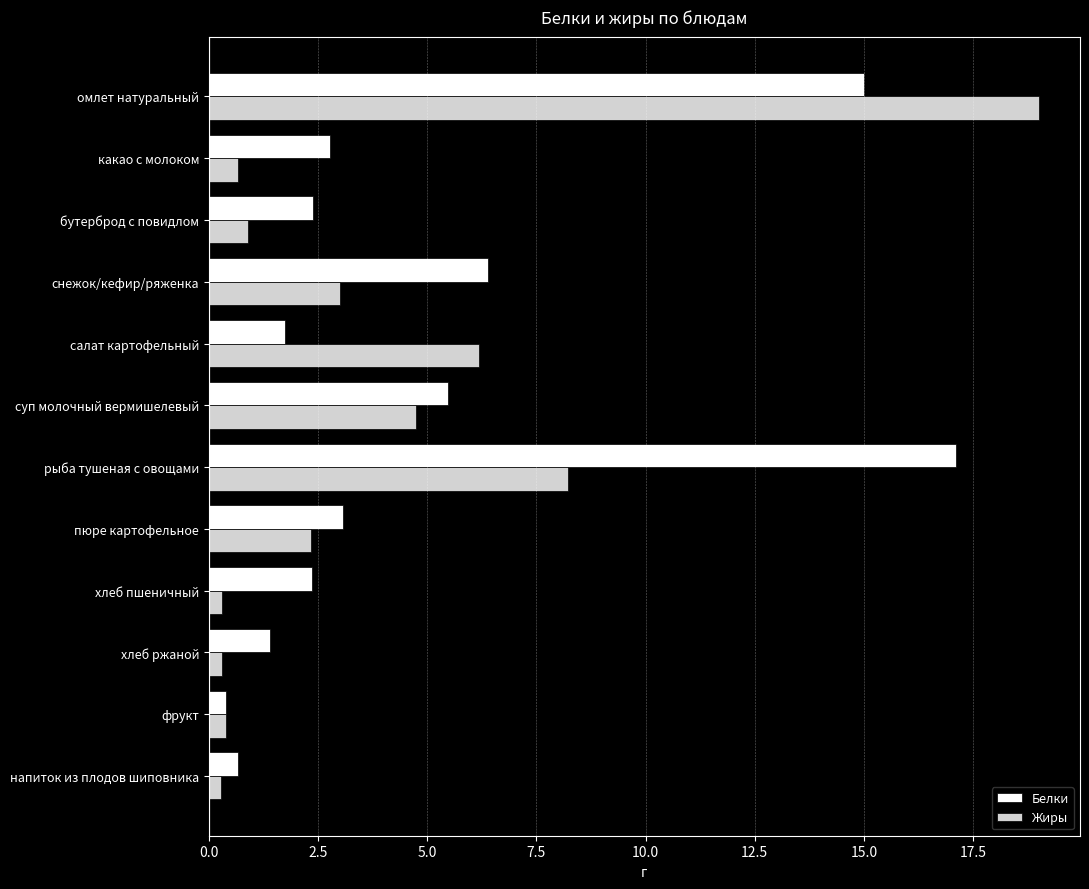

Which series has the widest spread of values?

Жиры